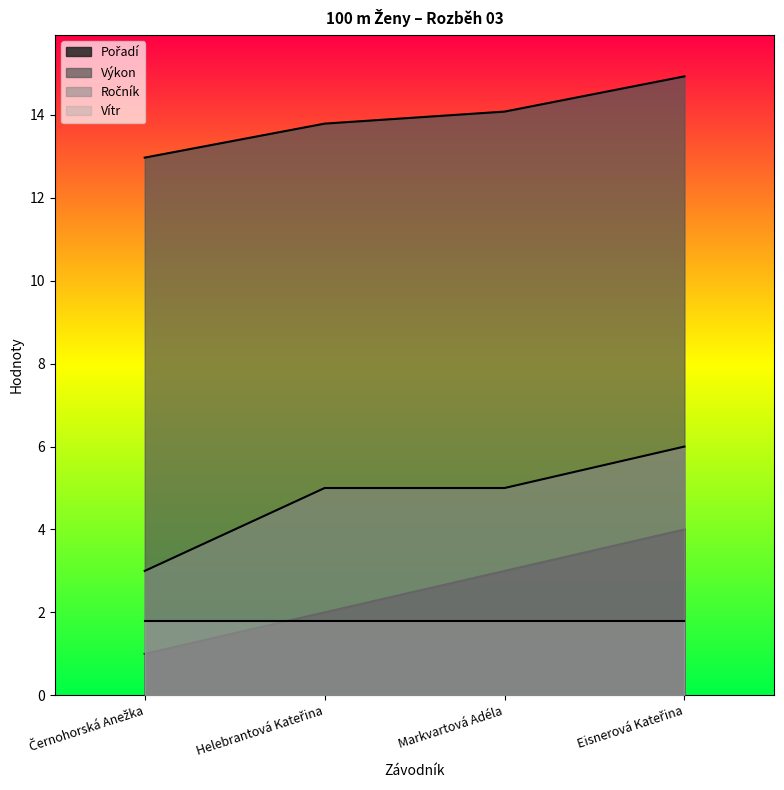

What is the average value of the Pořadí series?

2.5